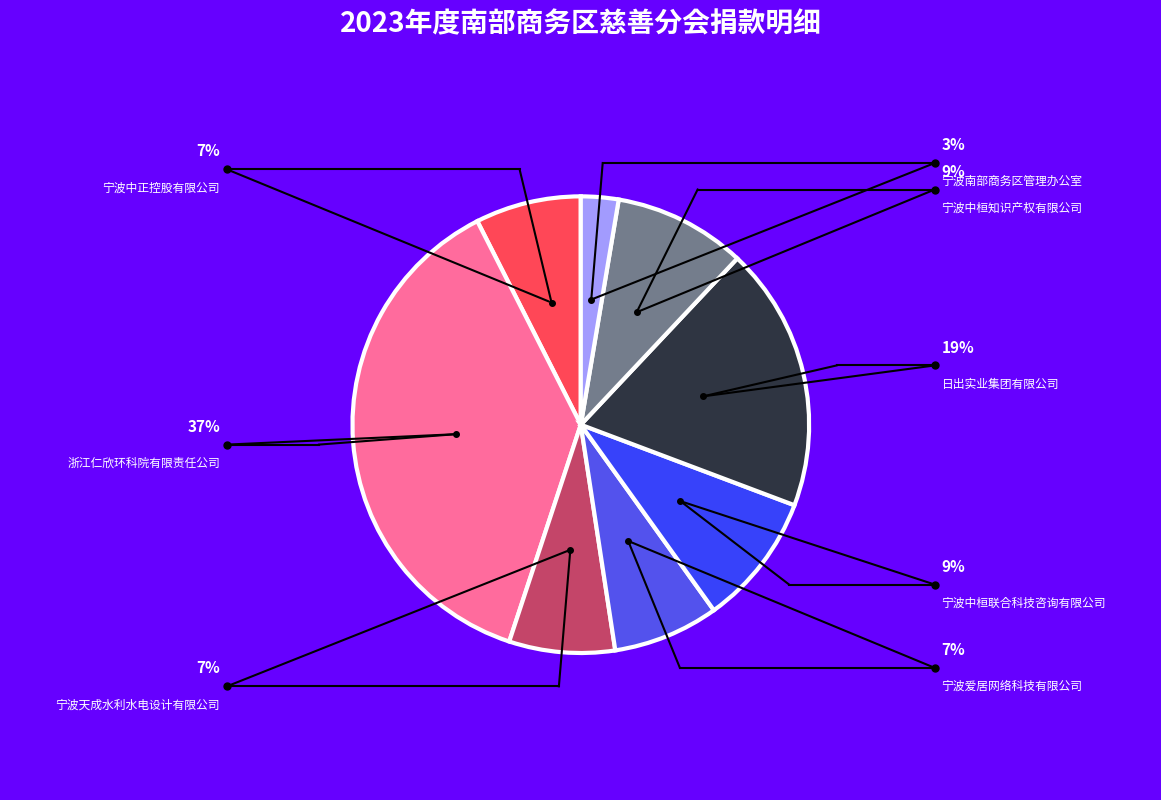

How many slices are in this pie chart?

8